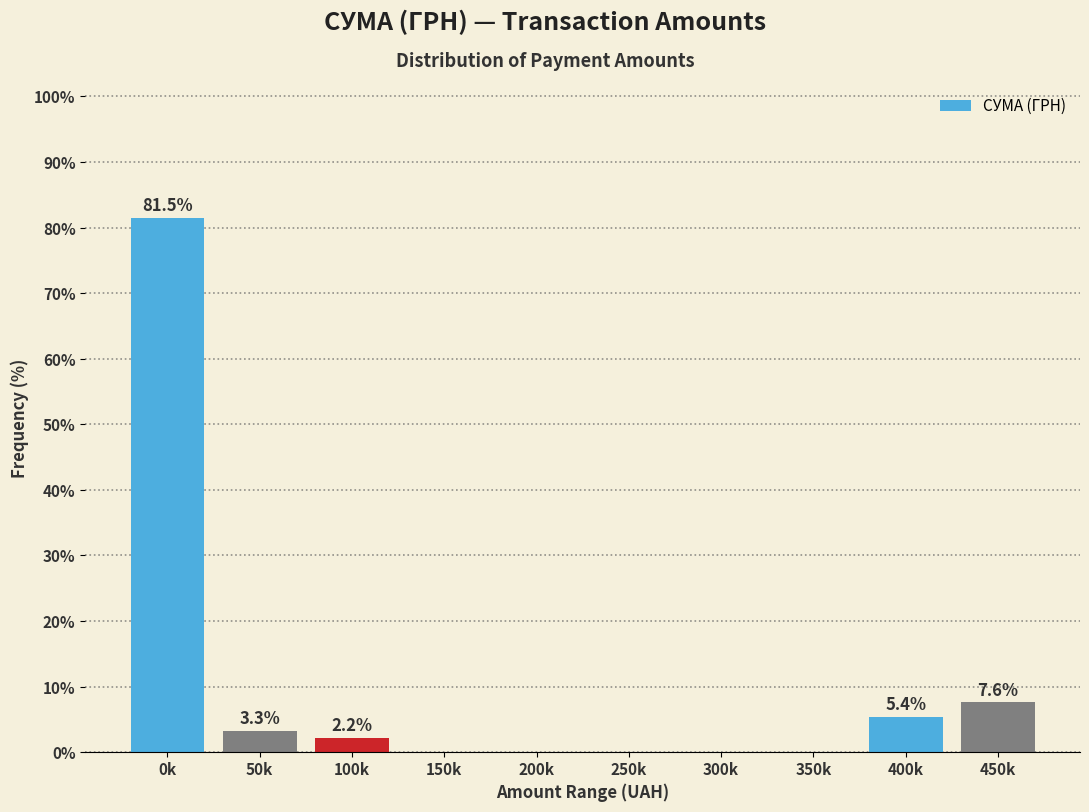

Reading left to right, extract all data points from this chart.

0k=81.5	50k=3.3	100k=2.2	150k=0.0	200k=0.0	250k=0.0	300k=0.0	350k=0.0	400k=5.4	450k=7.6